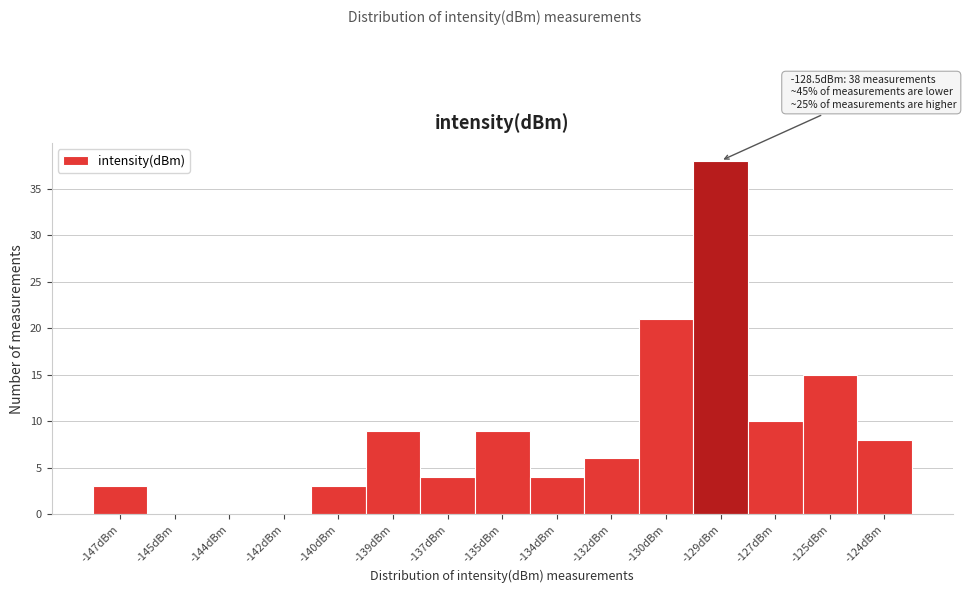

Reading left to right, extract all data points from this chart.

-147dBm=3	-145dBm=0	-144dBm=0	-142dBm=0	-140dBm=3	-139dBm=9	-137dBm=4	-135dBm=9	-134dBm=4	-132dBm=6	-130dBm=21	-129dBm=38	-127dBm=10	-125dBm=15	-124dBm=8